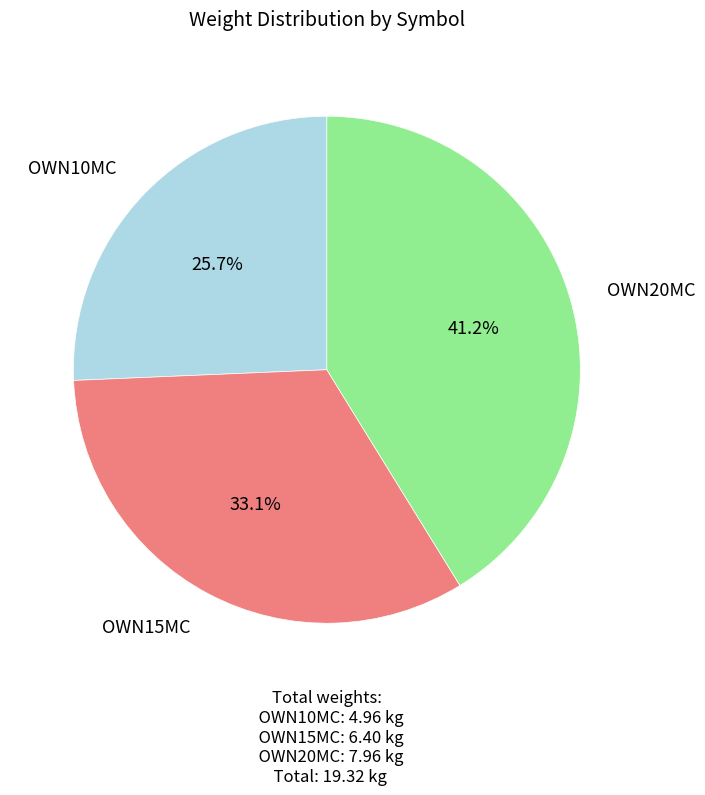

Do OWN15MC and OWN20MC together represent more than half of the pie?

Yes